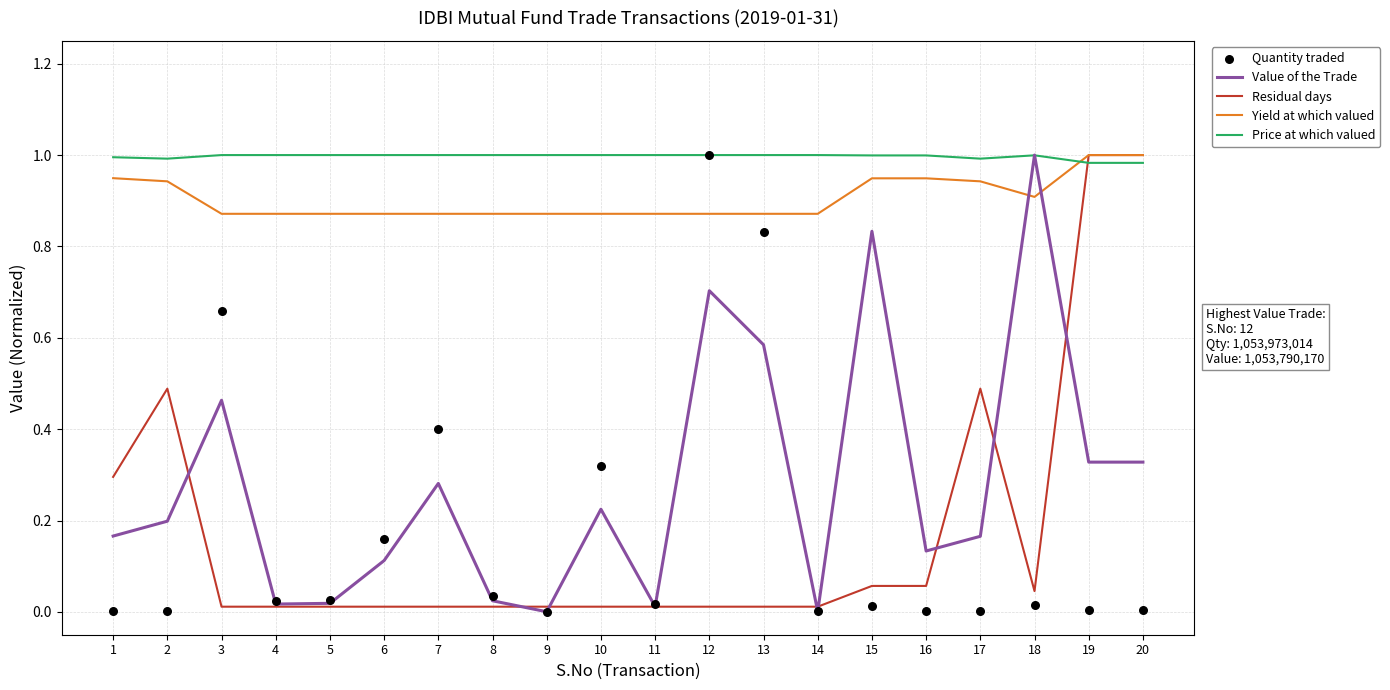

Which series has the widest spread of Y values?

Value of the Trade